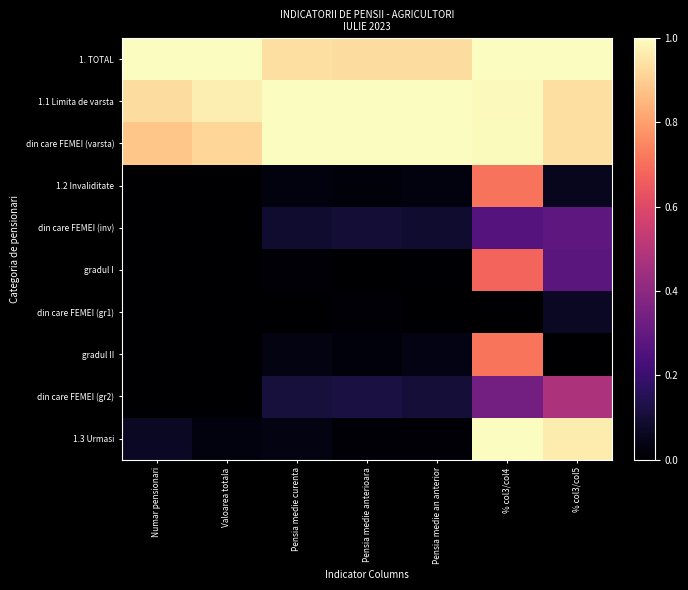

Reading left to right, extract all data points from this chart.

1. TOTAL: Numar pensionari=1.0	Valoarea totala=1.0	Pensia medie curenta=0.9	Pensia medie anterioara=0.9	Pensia medie an anterior=0.9	% col3/col4=1.0	% col3/col5=1.0
1.1 Limita de varsta: Numar pensionari=0.9	Valoarea totala=1.0	Pensia medie curenta=1.0	Pensia medie anterioara=1.0	Pensia medie an anterior=1.0	% col3/col4=1.0	% col3/col5=0.9
din care FEMEI (varsta): Numar pensionari=0.9	Valoarea totala=0.9	Pensia medie curenta=1.0	Pensia medie anterioara=1.0	Pensia medie an anterior=1.0	% col3/col4=1.0	% col3/col5=0.9
1.2 Invaliditate: Numar pensionari=0.0	Valoarea totala=0.0	Pensia medie curenta=0.0	Pensia medie anterioara=0.0	Pensia medie an anterior=0.0	% col3/col4=0.7	% col3/col5=0.1
din care FEMEI (inv): Numar pensionari=0.0	Valoarea totala=0.0	Pensia medie curenta=0.1	Pensia medie anterioara=0.1	Pensia medie an anterior=0.1	% col3/col4=0.3	% col3/col5=0.3
gradul I: Numar pensionari=0.0	Valoarea totala=0.0	Pensia medie curenta=0.0	Pensia medie anterioara=0.0	Pensia medie an anterior=0.0	% col3/col4=0.7	% col3/col5=0.3
din care FEMEI (gr1): Numar pensionari=0.0	Valoarea totala=0.0	Pensia medie curenta=0.0	Pensia medie anterioara=0.0	Pensia medie an anterior=0.0	% col3/col4=0.0	% col3/col5=0.1
gradul II: Numar pensionari=0.0	Valoarea totala=0.0	Pensia medie curenta=0.0	Pensia medie anterioara=0.0	Pensia medie an anterior=0.0	% col3/col4=0.7	% col3/col5=0.0
din care FEMEI (gr2): Numar pensionari=0.0	Valoarea totala=0.0	Pensia medie curenta=0.1	Pensia medie anterioara=0.1	Pensia medie an anterior=0.1	% col3/col4=0.3	% col3/col5=0.5
1.3 Urmasi: Numar pensionari=0.1	Valoarea totala=0.0	Pensia medie curenta=0.0	Pensia medie anterioara=0.0	Pensia medie an anterior=0.0	% col3/col4=1.0	% col3/col5=1.0